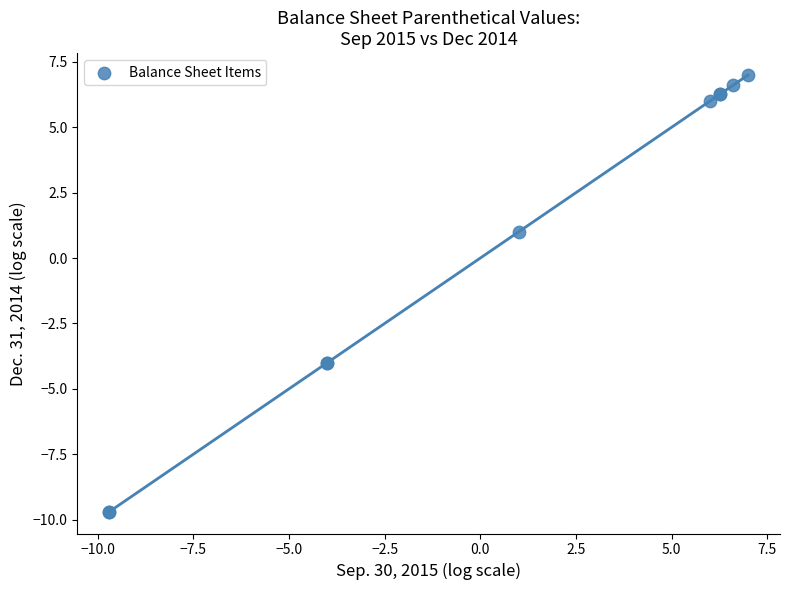

What Y value in the scatter plot is closest to -1?

1.0